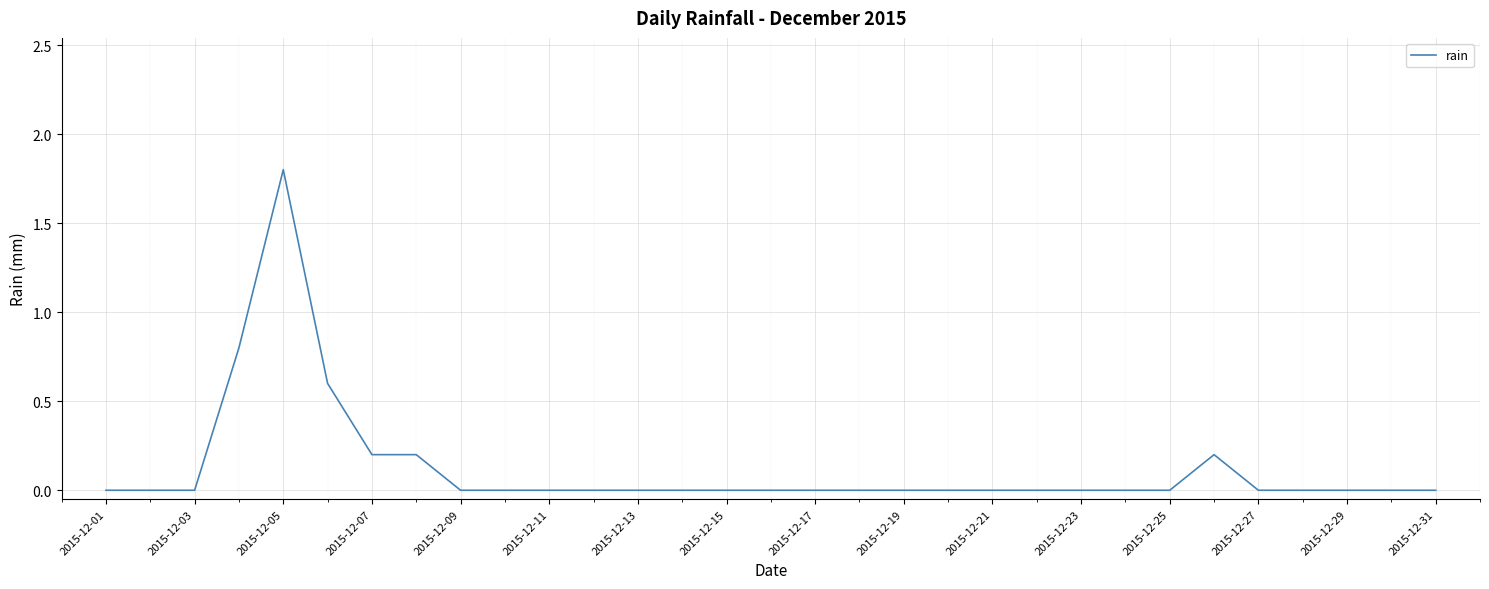

Which category has the highest value across all series?

2015-12-05